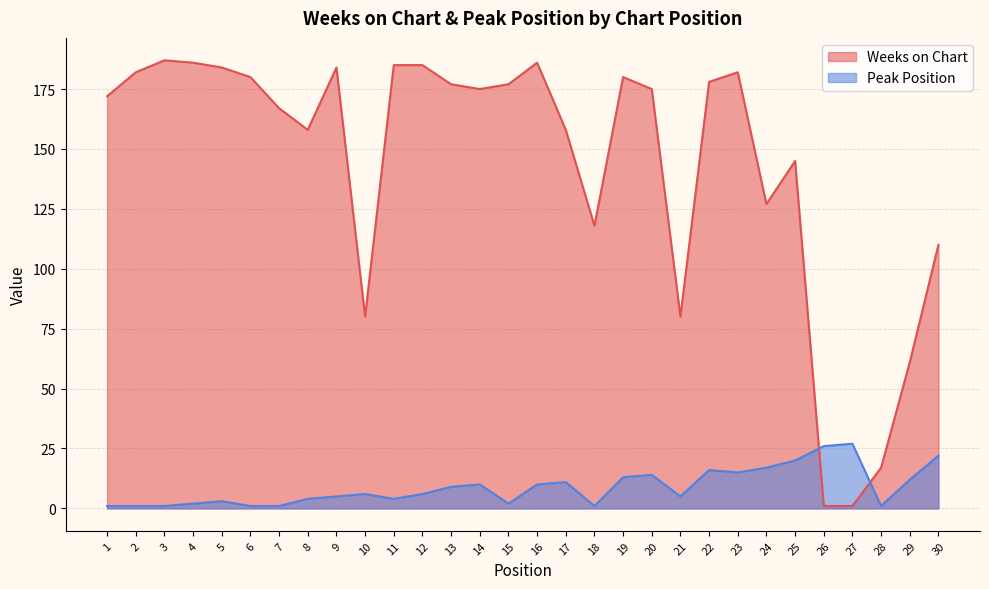

How many interior local valleys does the Peak Position series have?

6